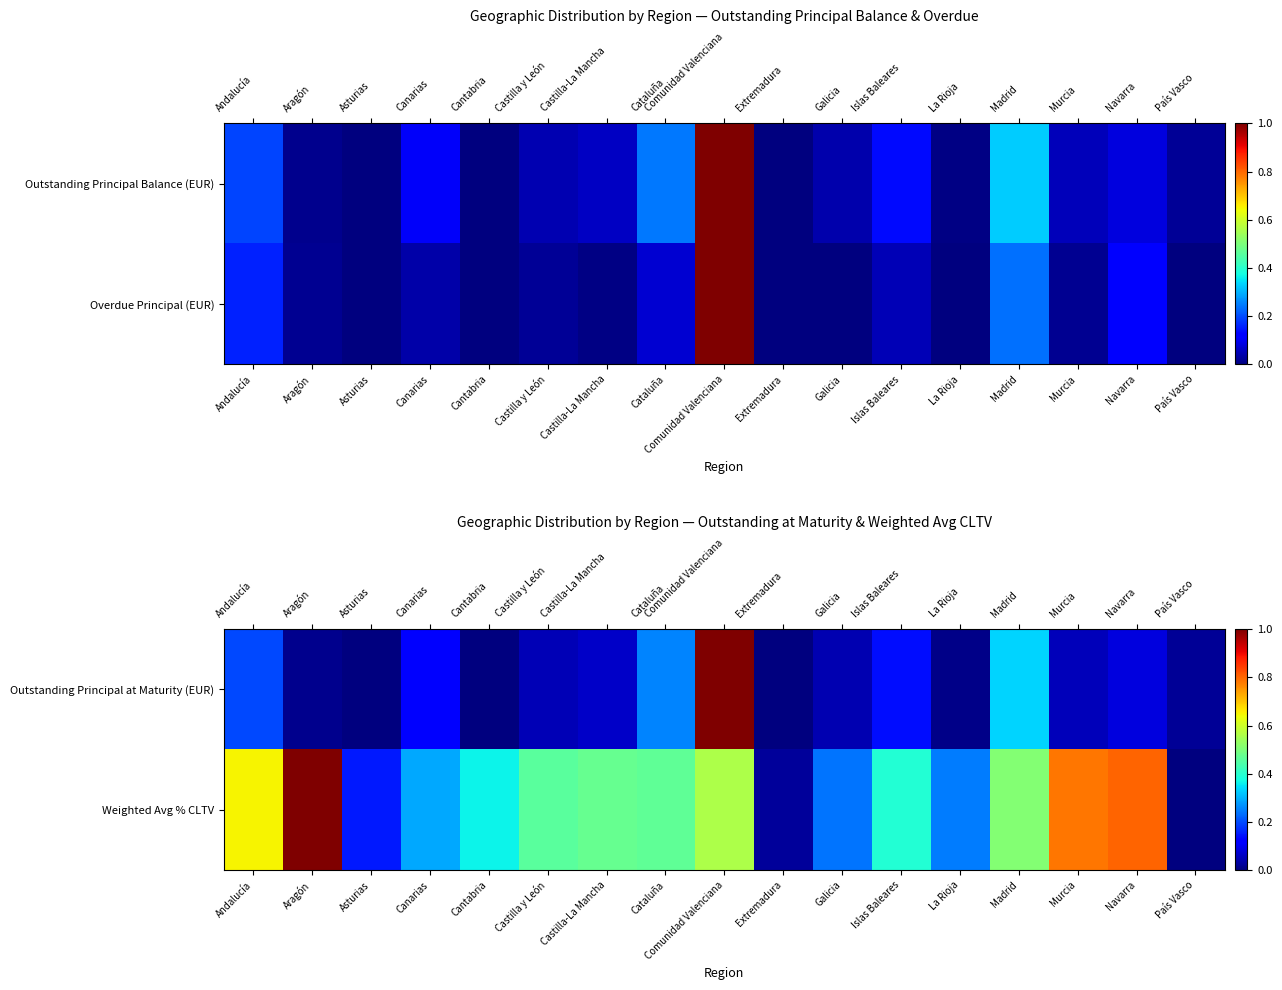

At how many categories does at least one series exceed 0?

17